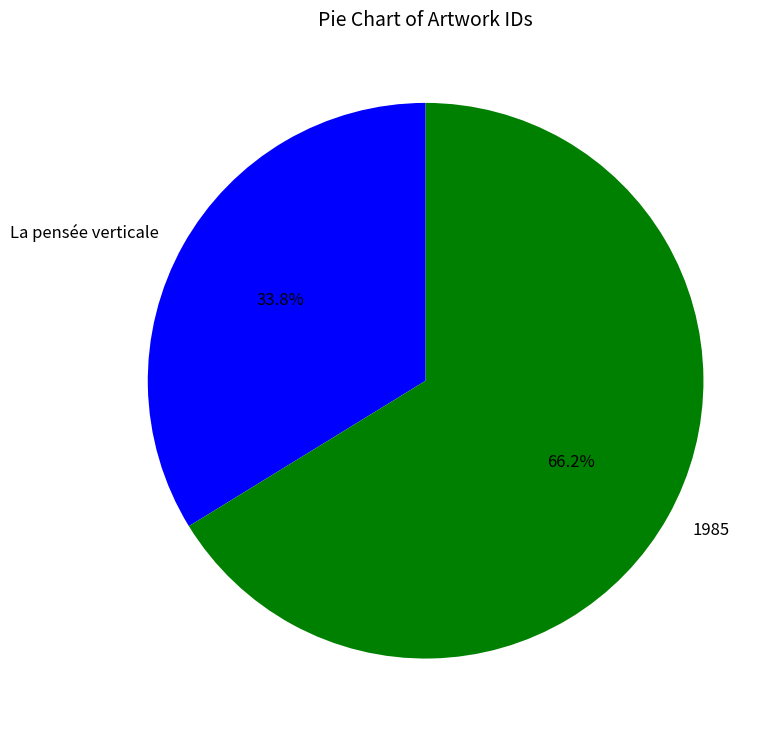

What percentage do La pensée verticale and 1985 together represent?

100.0%